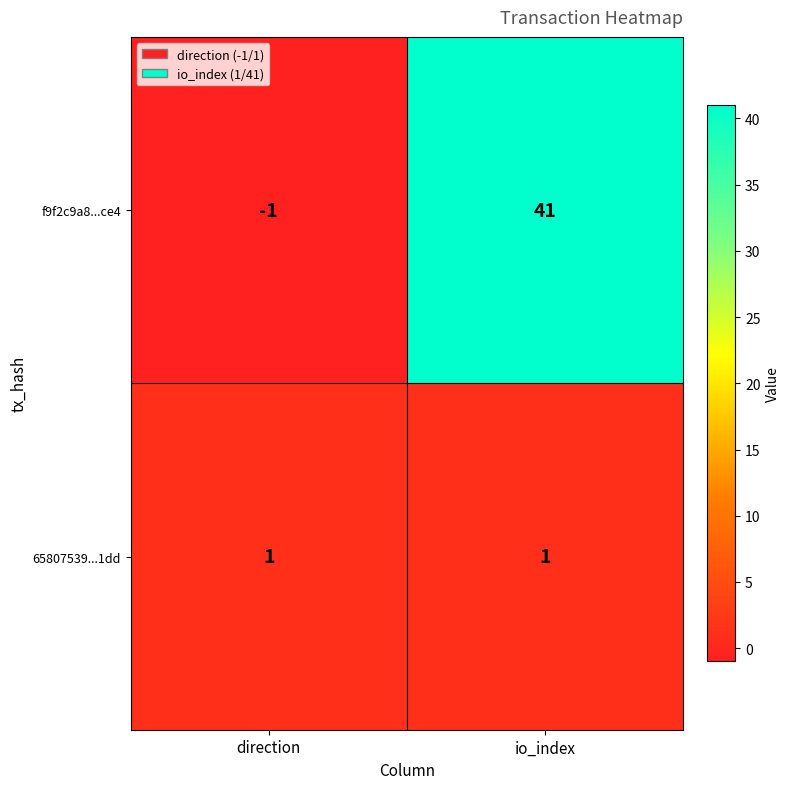

What is the greatest value displayed?

41